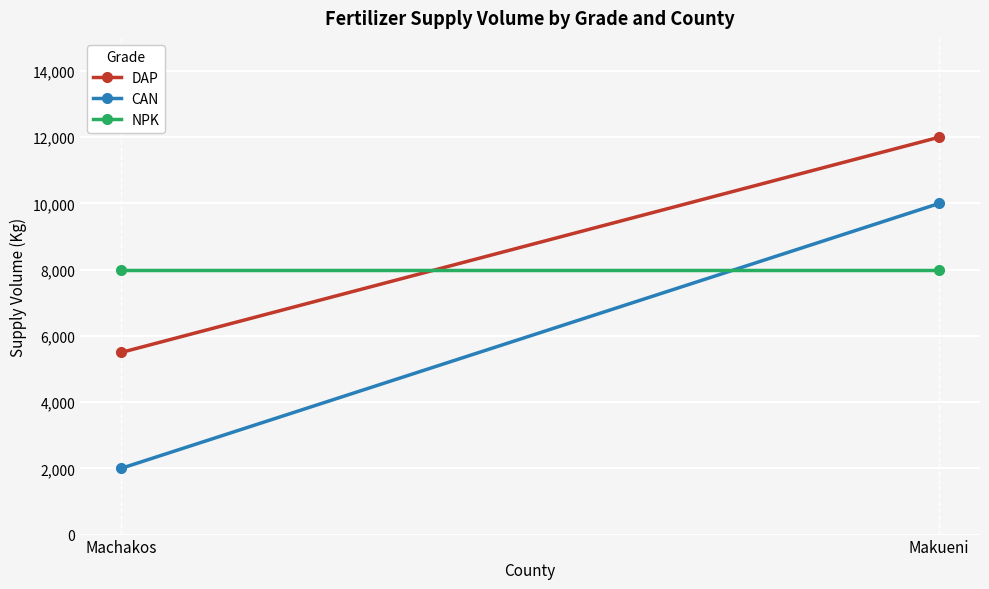

How many CAN values are between 2000 and 10000?

2